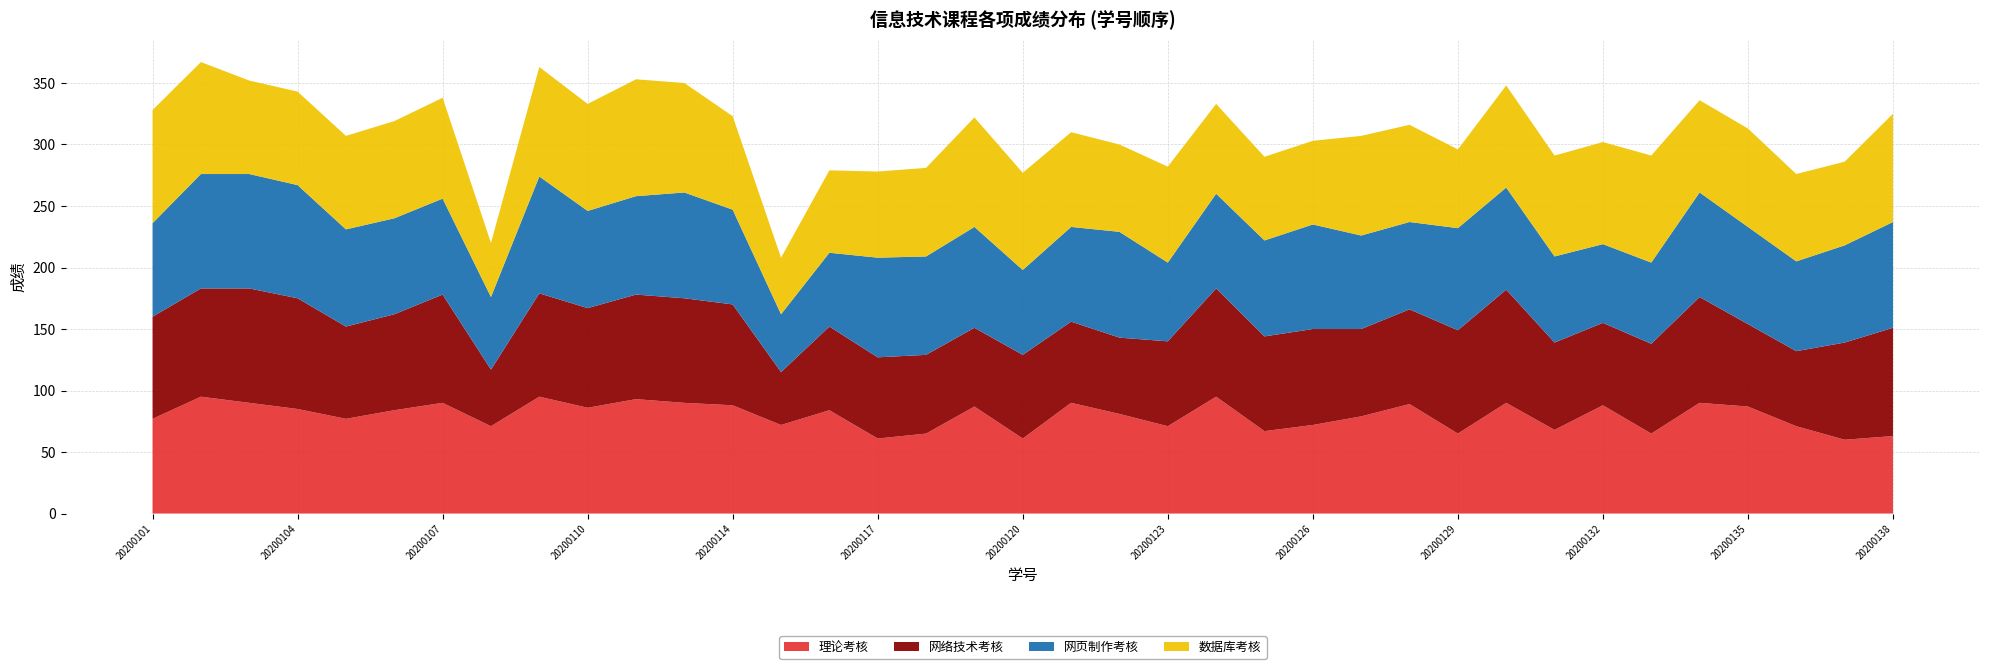

Reading right to left, what are all the values shown in this chart?

理论考核: 63	60	71	87	90	65	88	68	90	65	89	79	72	67	95	71	81	90	61	87	65	61	84	72	88	90	93	86	95	71	90	84	77	85	90	95	77
网络技术考核: 88	79	61	67	86	73	67	71	92	84	77	71	78	77	88	69	62	66	68	64	64	66	68	43	82	85	85	81	84	46	88	78	75	90	93	88	83
网页制作考核: 86	79	73	79	85	66	64	70	83	83	71	76	85	78	77	64	86	77	69	82	80	81	60	47	77	86	80	79	95	59	78	78	79	92	93	93	76
数据库考核: 88	68	71	80	75	87	83	82	83	64	79	81	68	68	73	78	71	77	79	89	72	70	67	46	76	89	95	87	89	44	82	79	76	76	76	91	92